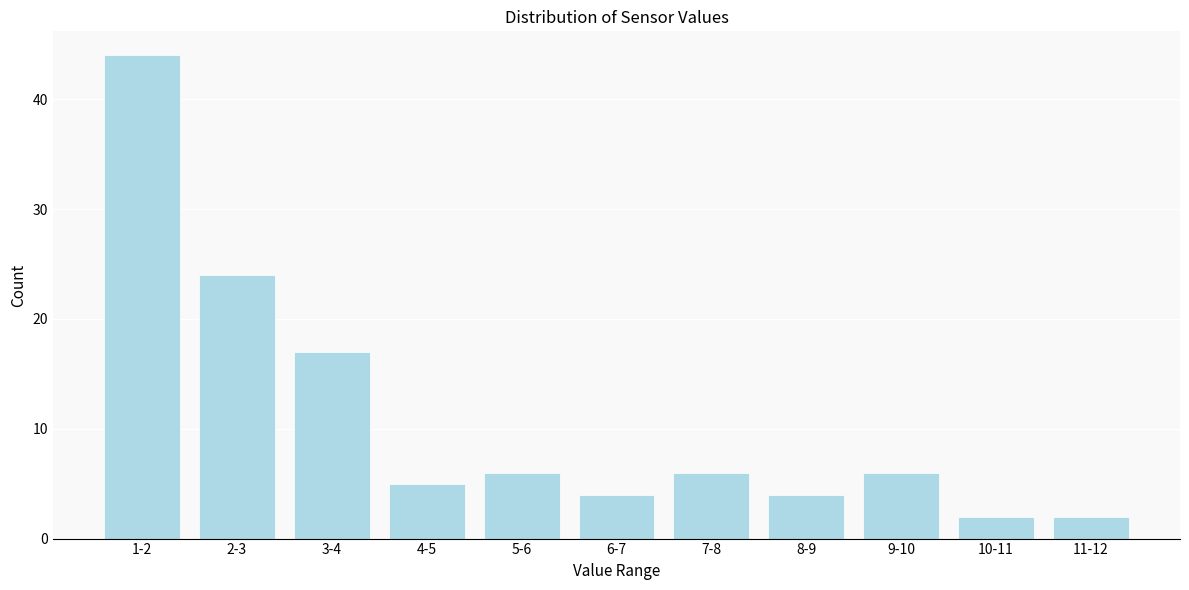

Reading left to right, transcribe all the data shown in this chart.

44	24	17	5	6	4	6	4	6	2	2